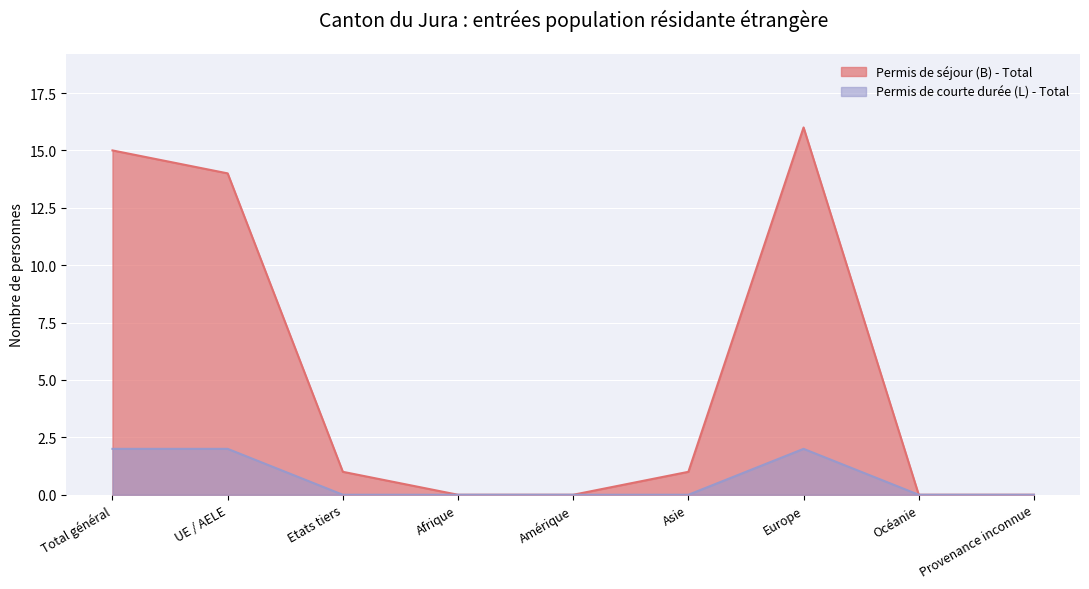

What is the label of the 5th point from the right?

Amérique